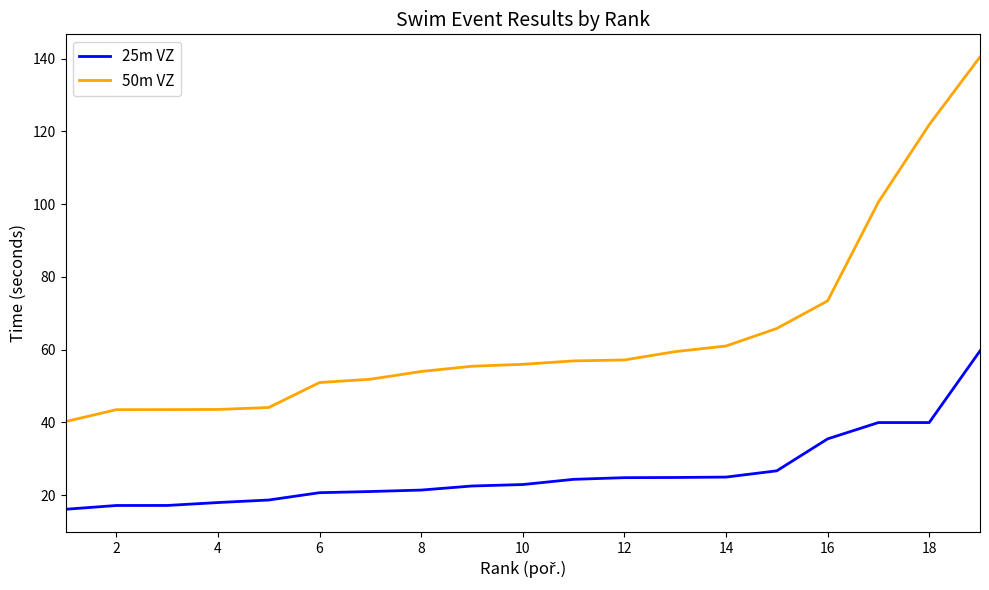

Rank the series by their maximum value, from lowest to highest.

25m VZ, 50m VZ